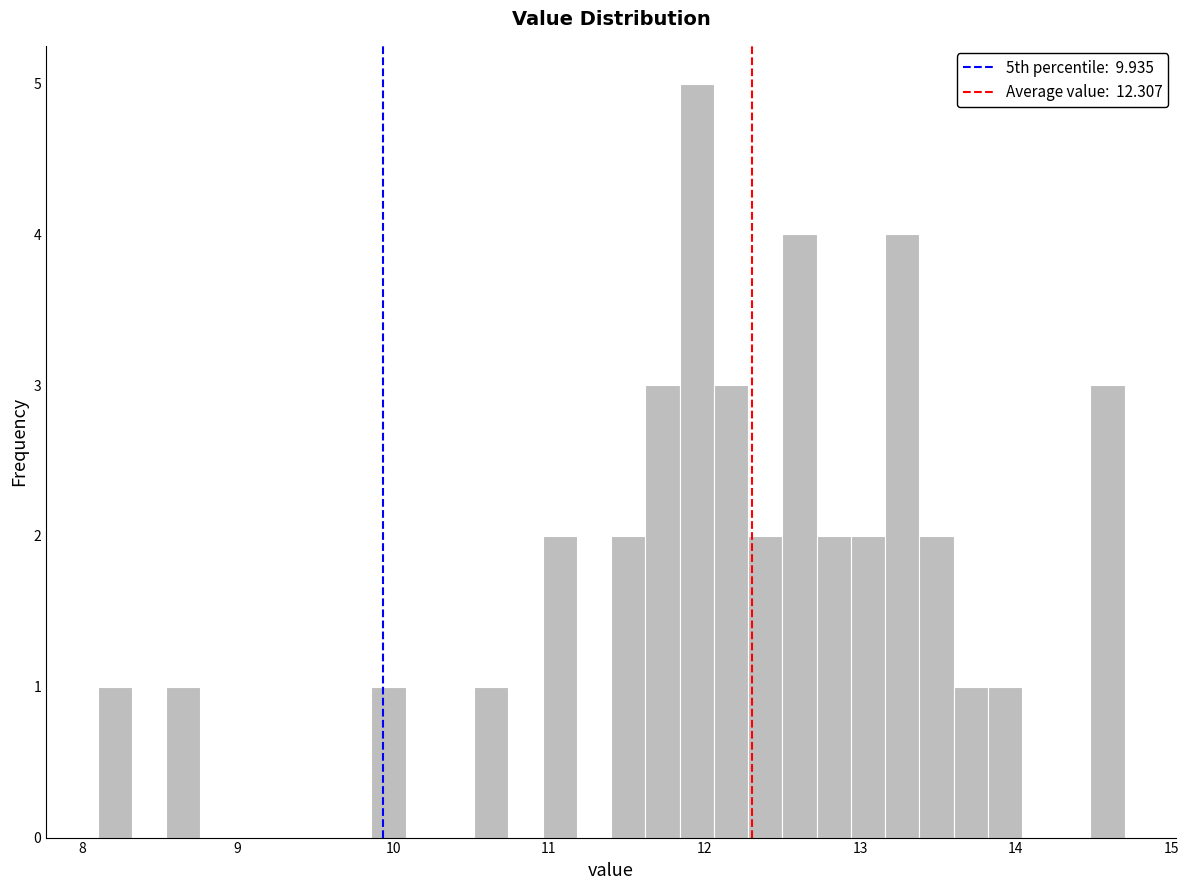

Around what value on the x-axis is the tallest bar? Give the approximate position of its centre, as read against the axis.

12.0